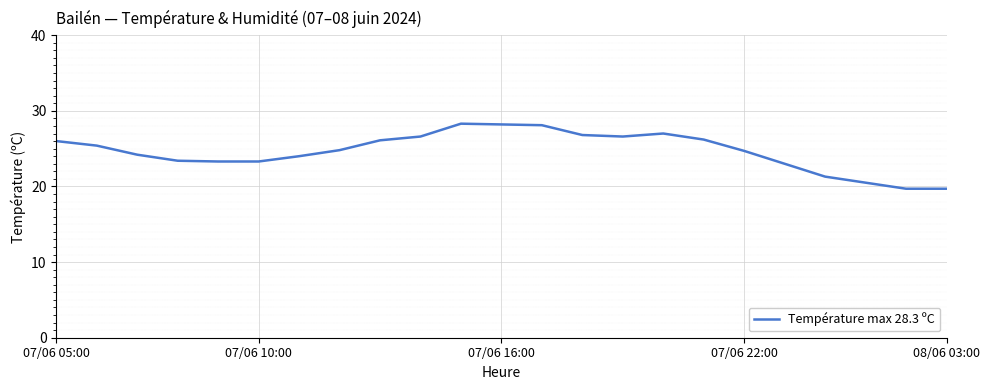

What is the maximum value shown in the chart?

28.3